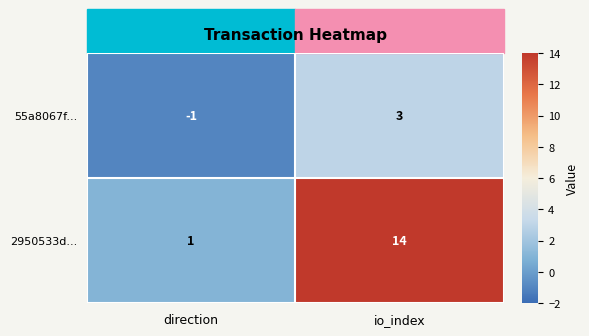

Count the number of categories in the chart.

2